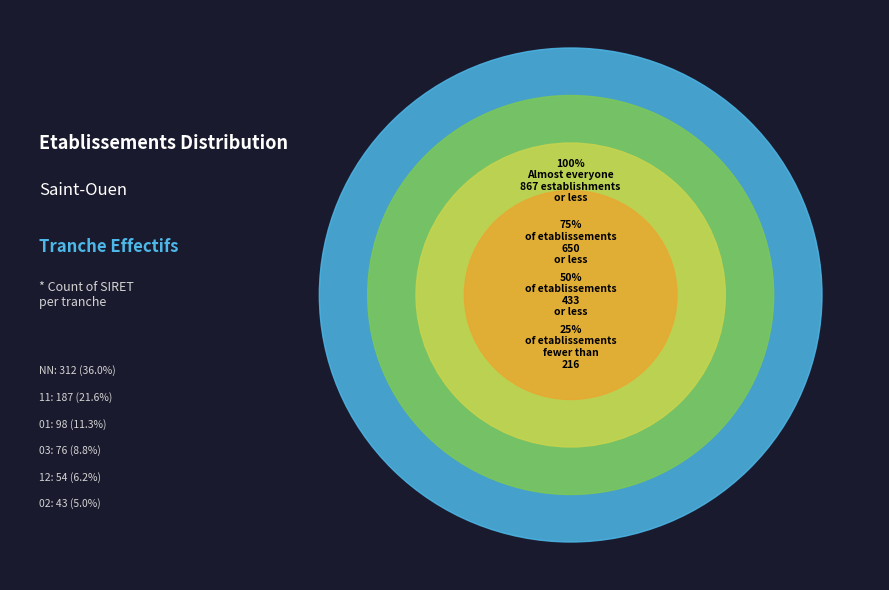

To the nearest percent, what is the difference between the NN and 02 slice percentages?

31%